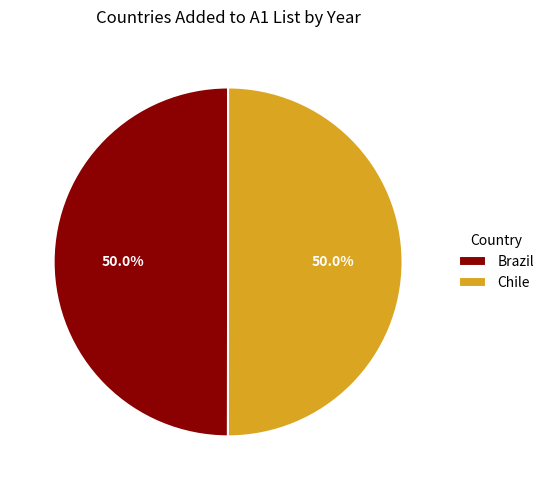

Approximately how many times larger is the value at Chile compared to Brazil?

1.0